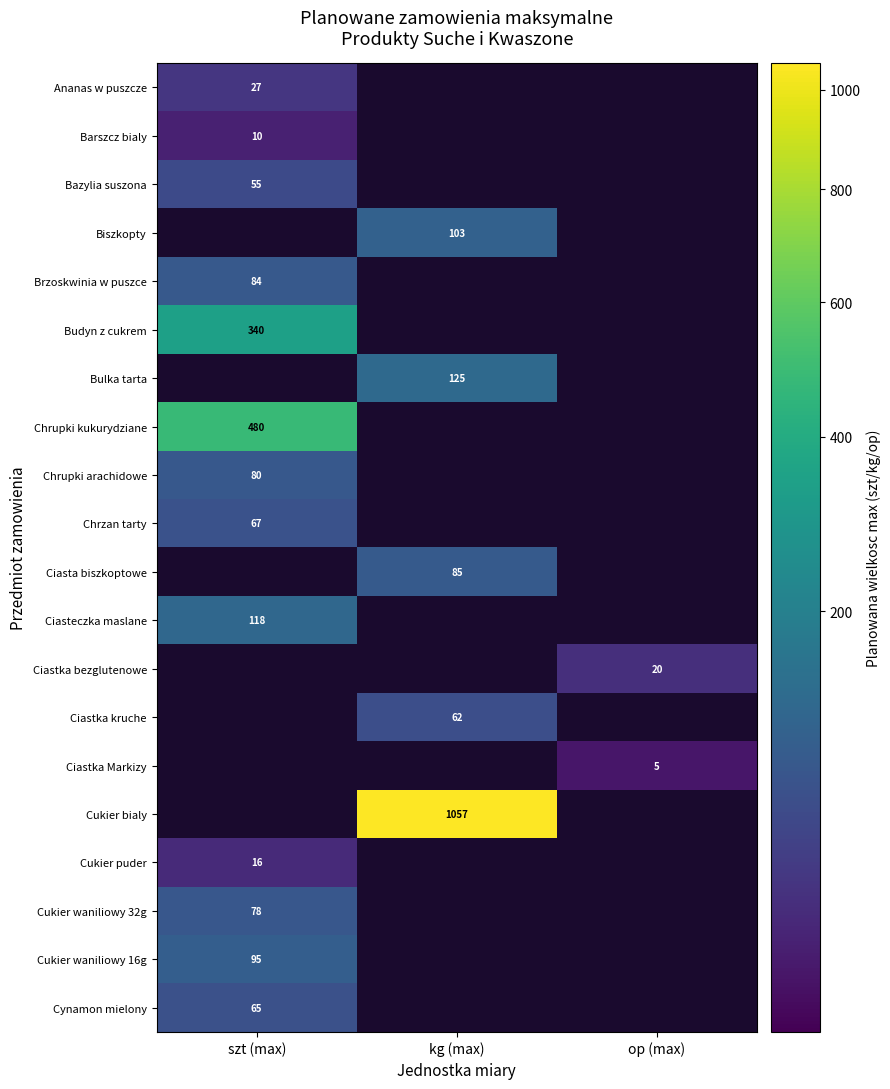

Is the value of Cukier waniliowy 16g at szt (max) greater than the value of Cukier waniliowy 32g at szt (max)?

Yes